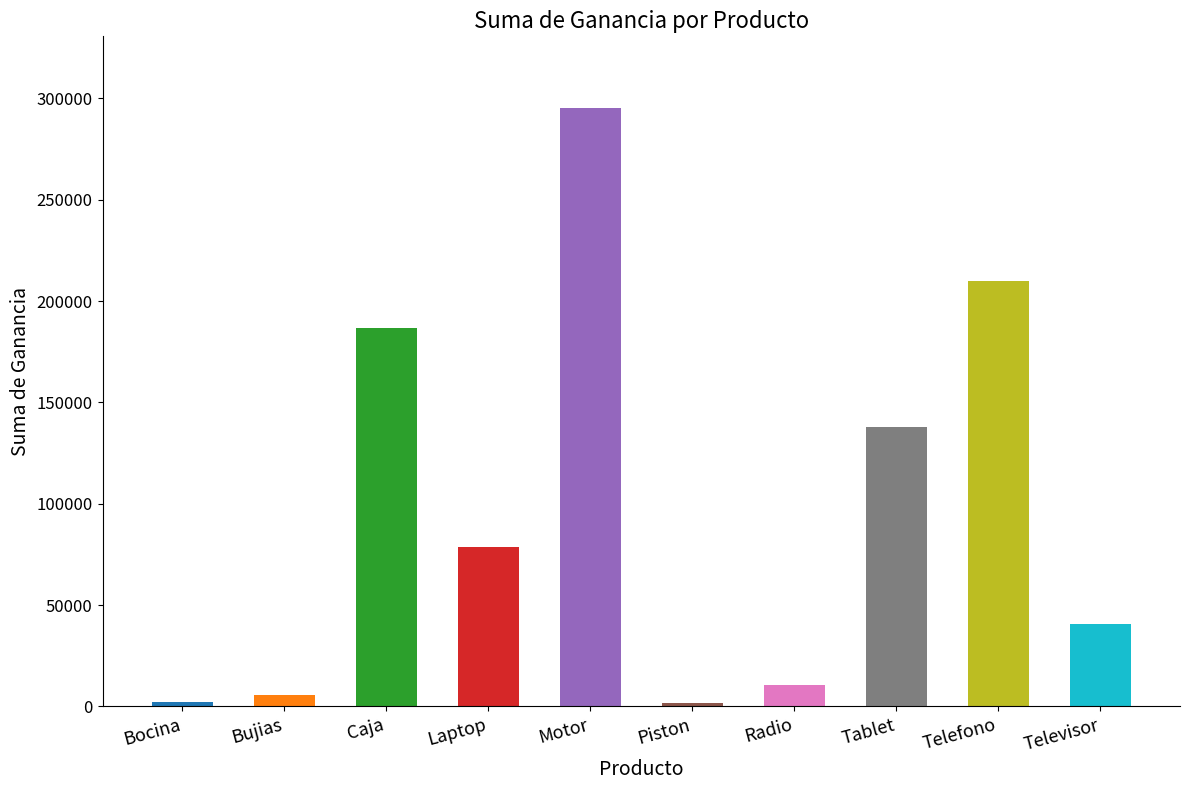

How many series are shown in this chart?

1